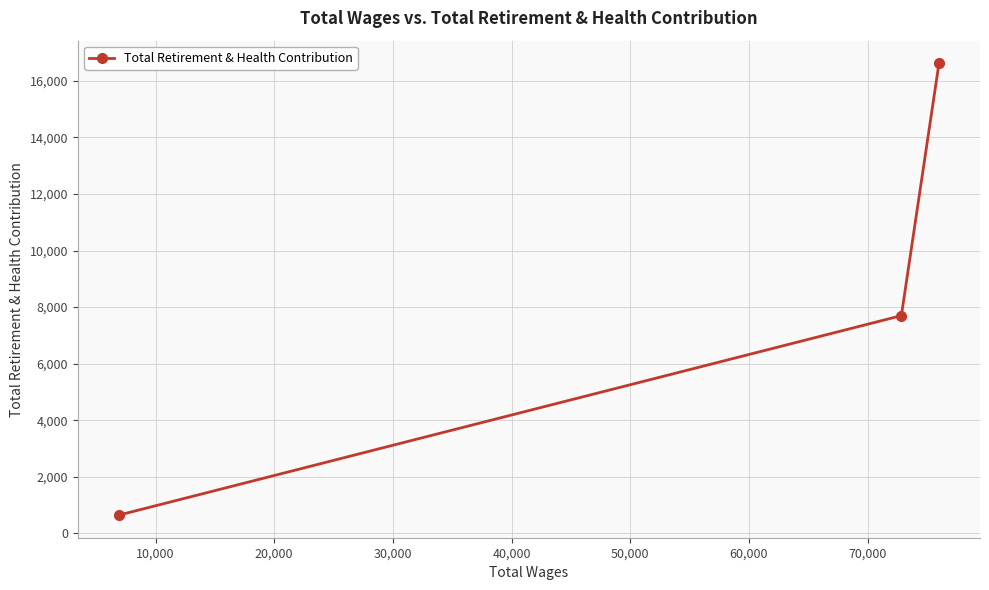

What is the average value?

8322